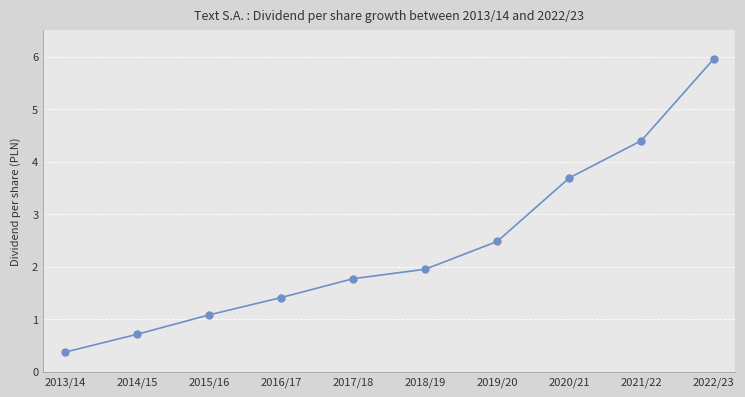

List the labels in order of value, largest first.

2022/23, 2021/22, 2020/21, 2019/20, 2018/19, 2017/18, 2016/17, 2015/16, 2014/15, 2013/14